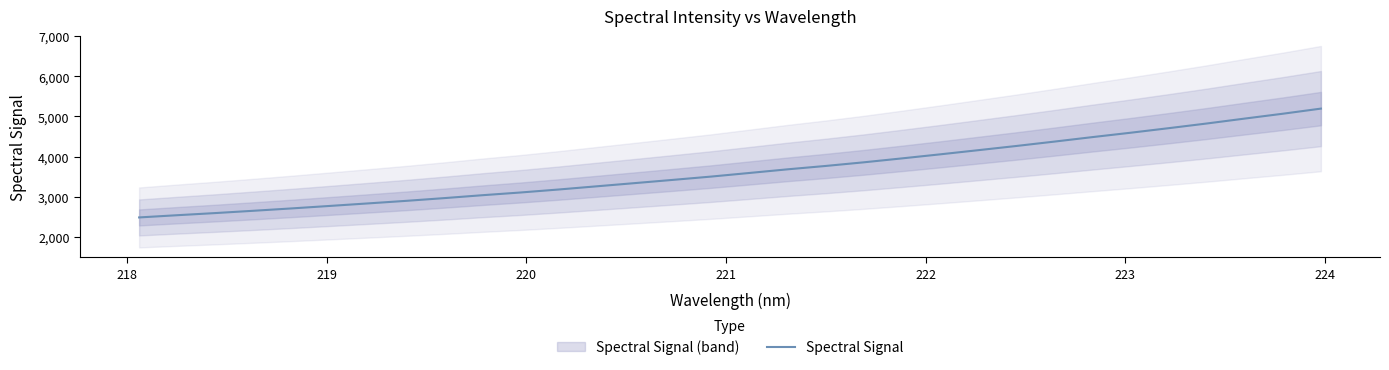

What is the difference between the maximum and second lowest values?

2652.6